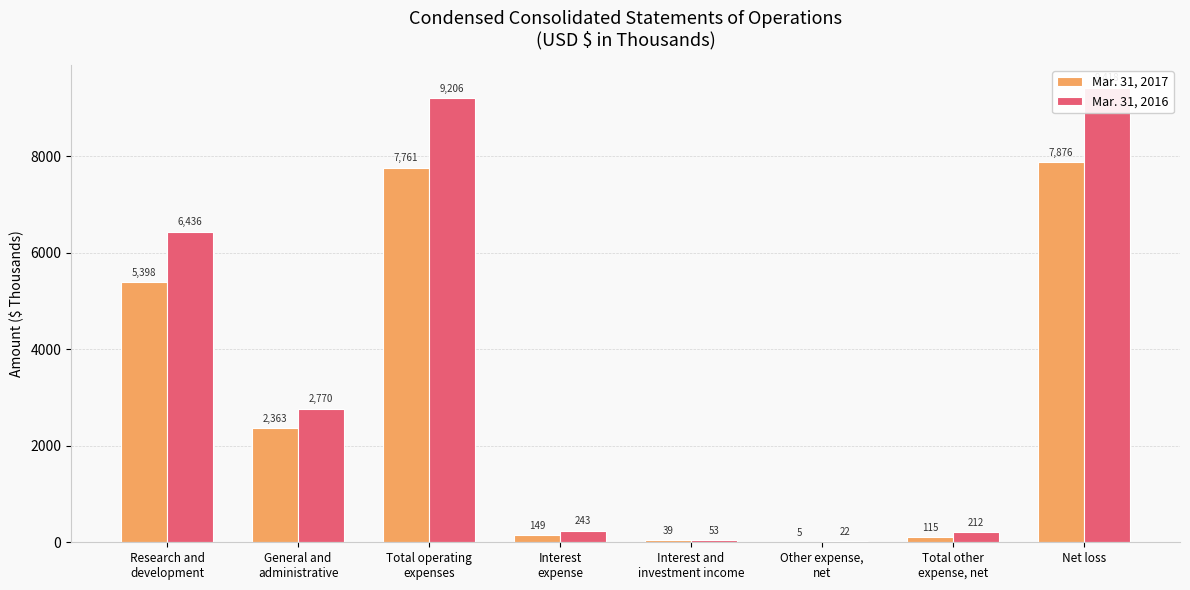

At which label does Mar. 31, 2016 first exceed 2770?

Research and
development